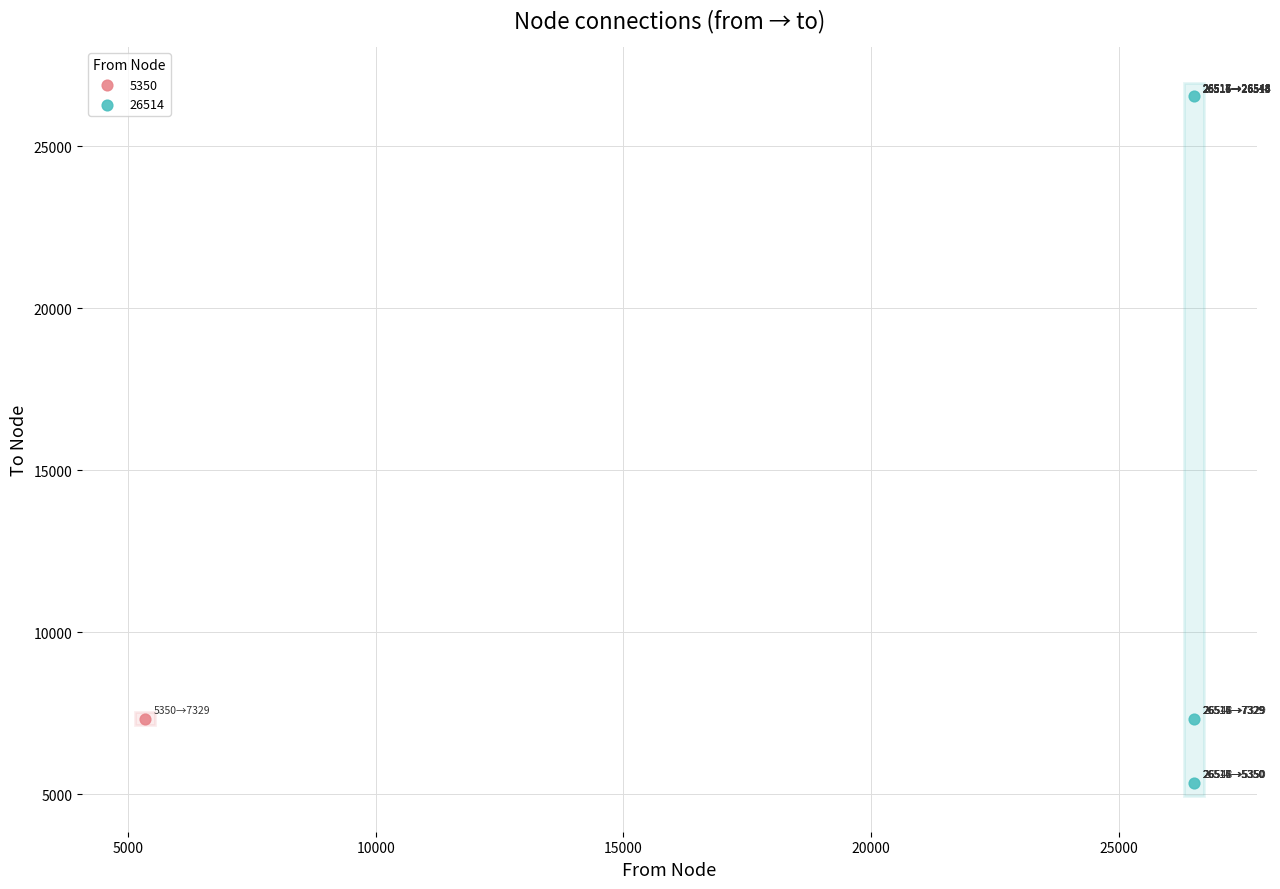

What are all the series names shown in the legend?

5350, 26514